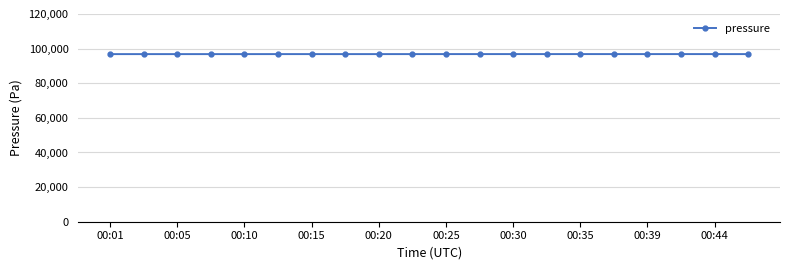

What is the difference between the maximum and minimum values?

21.4